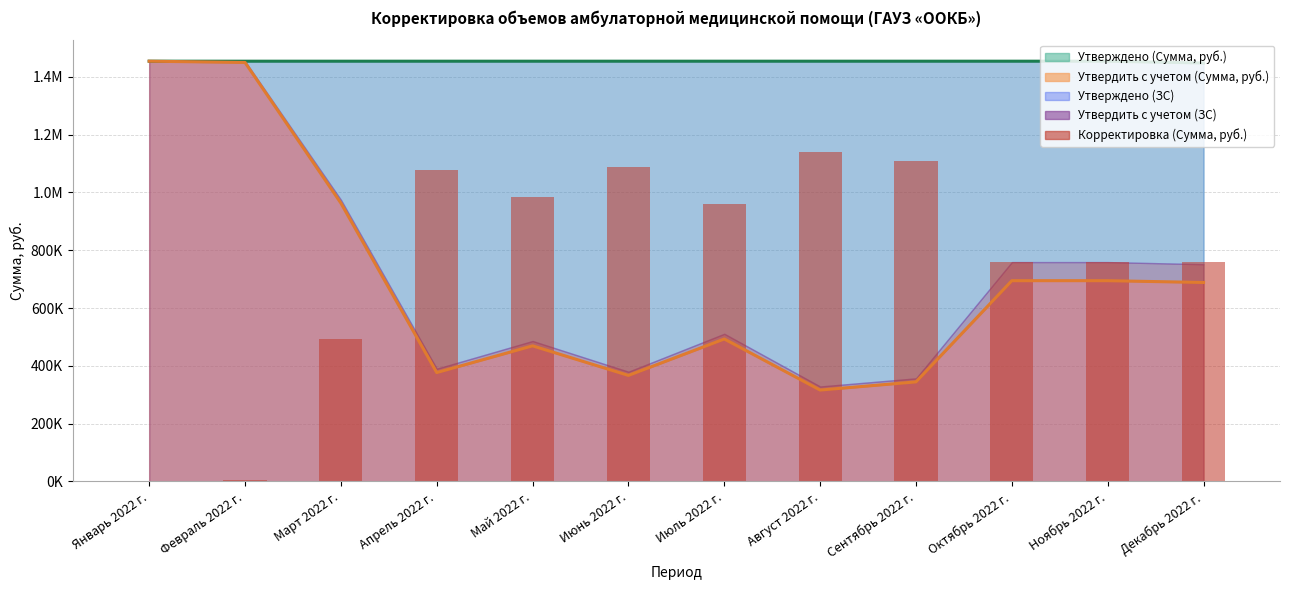

Reading left to right, extract all data points from this chart.

Январь 2022 г.=0.0	Февраль 2022 г.=4390.2	Март 2022 г.=491256.0	Апрель 2022 г.=1077874.8	Май 2022 г.=985398.2	Июнь 2022 г.=1087731.6	Июль 2022 г.=961654.5	Август 2022 г.=1138415.2	Сентябрь 2022 г.=1110116.8	Октябрь 2022 г.=759785.5	Ноябрь 2022 г.=759785.5	Декабрь 2022 г.=759785.5